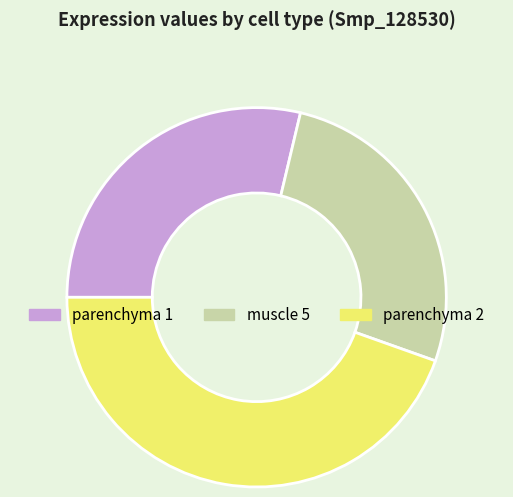

Which has a higher value, muscle 5 or parenchyma 1?

parenchyma 1